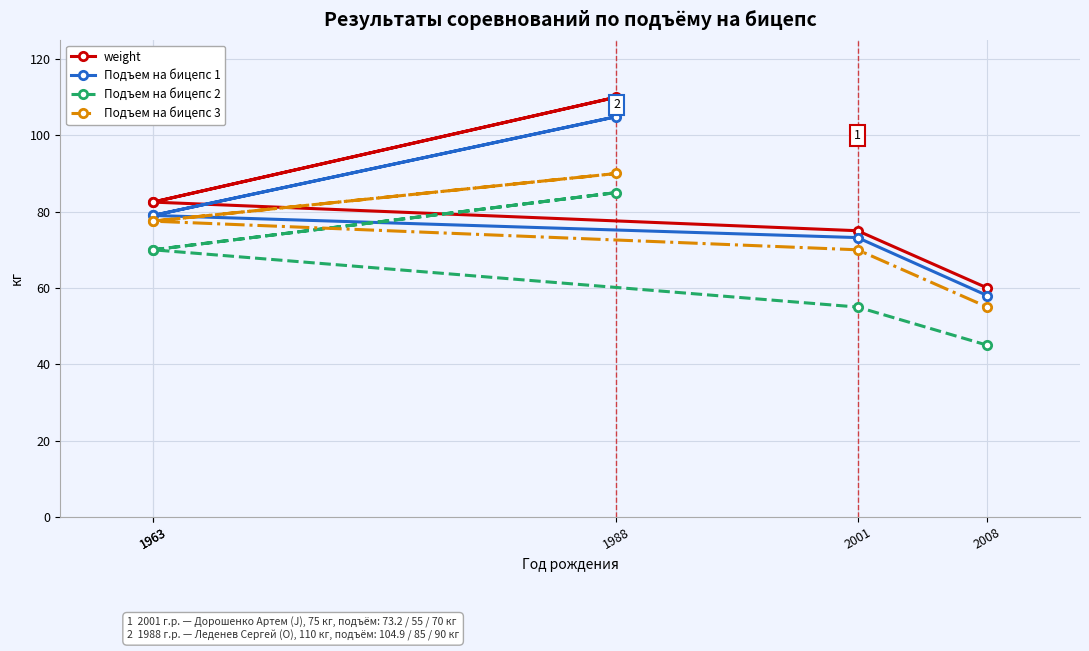

Where is Подъем на бицепс 3 nearest to the value 72?

2001